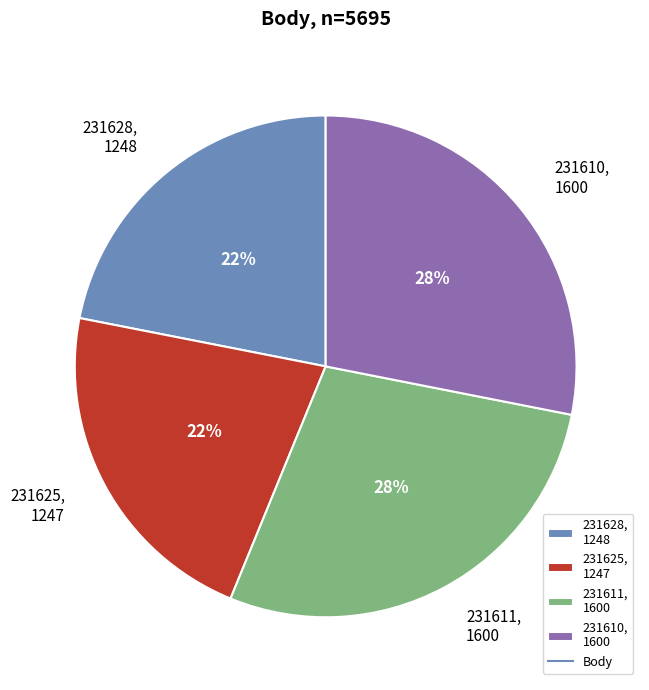

Between 231628, 1248 and 231611, 1600, which is larger?

231611, 1600